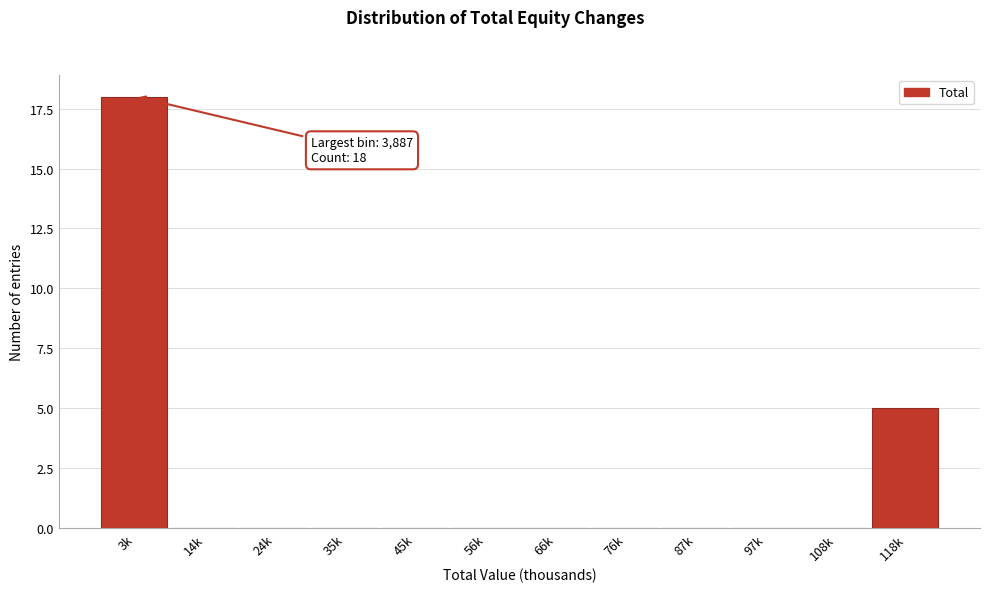

Reading left to right, list all the values displayed in this chart.

3k=18	14k=0	24k=0	35k=0	45k=0	56k=0	66k=0	76k=0	87k=0	97k=0	108k=0	118k=5